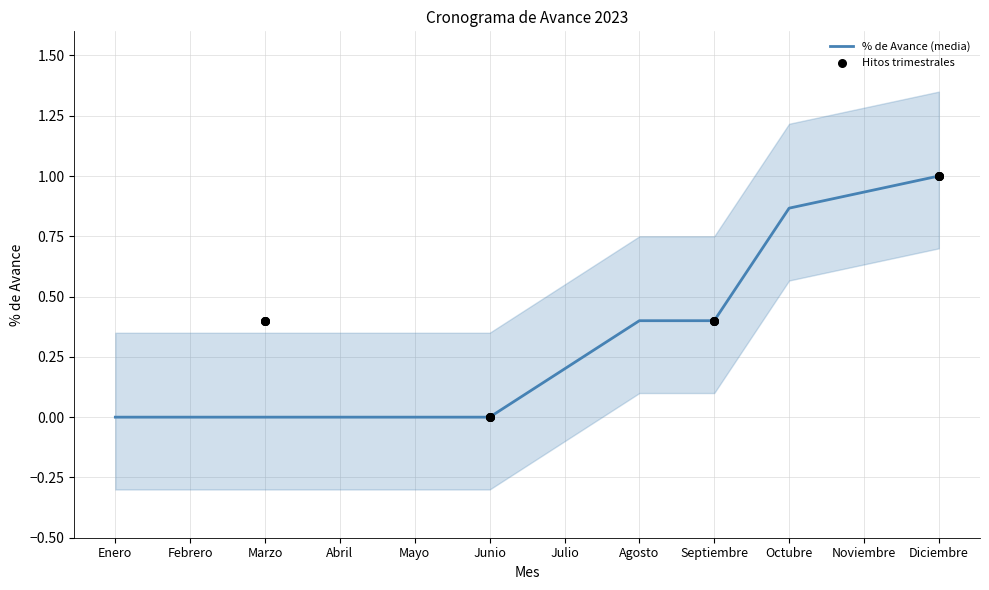

Which series contains the lowest Y value?

% de Avance (media)